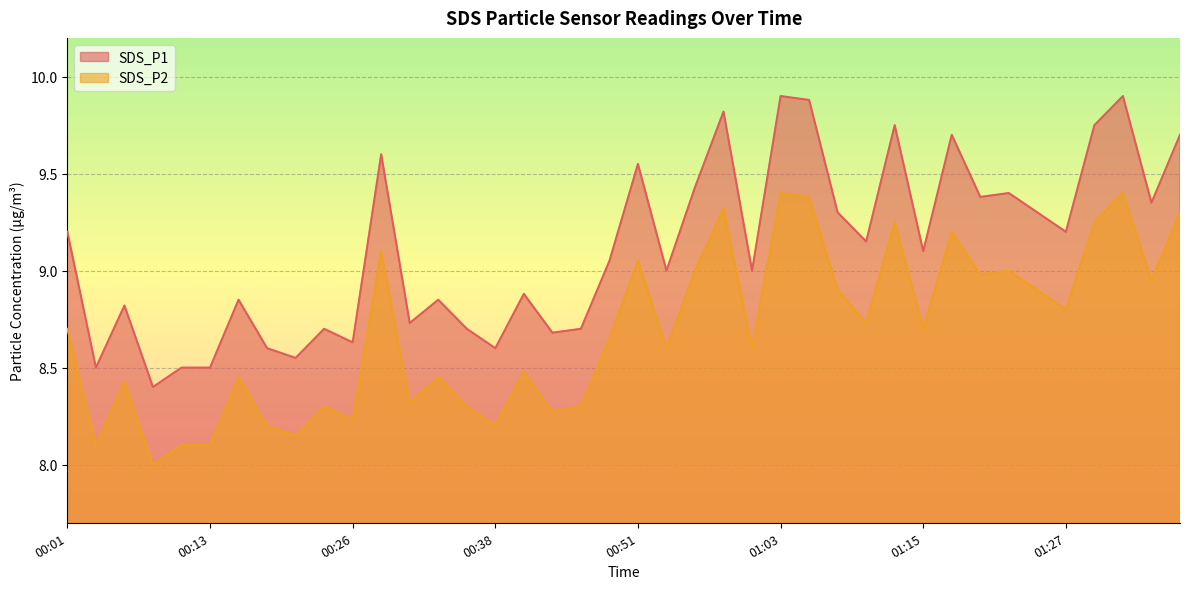

Where is the first local maximum for SDS_P2?

00:06